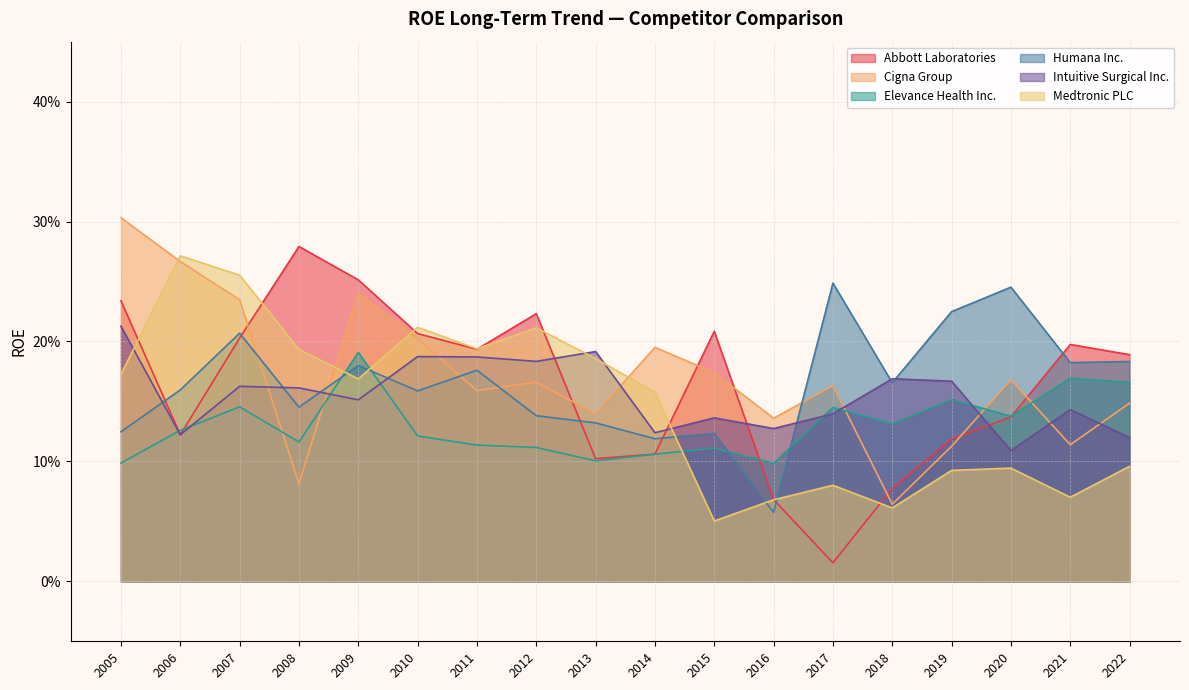

Where is the first local maximum for Elevance Health Inc.?

2007